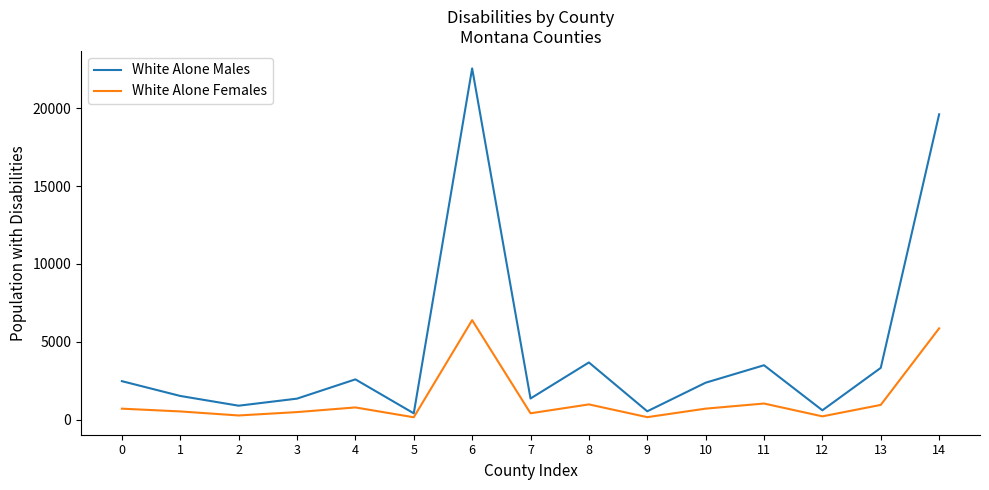

True or false: White Alone Males has more than 0 interior local peaks.

True